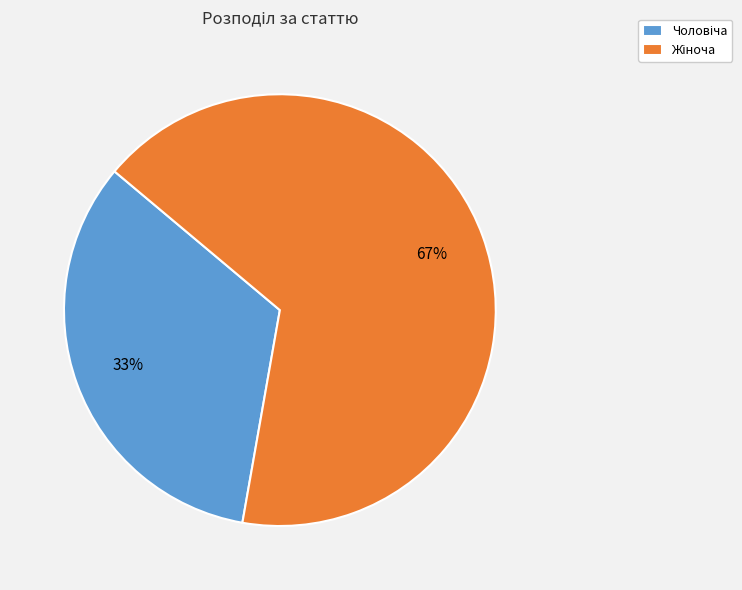

Is there a majority slice in this chart?

Yes